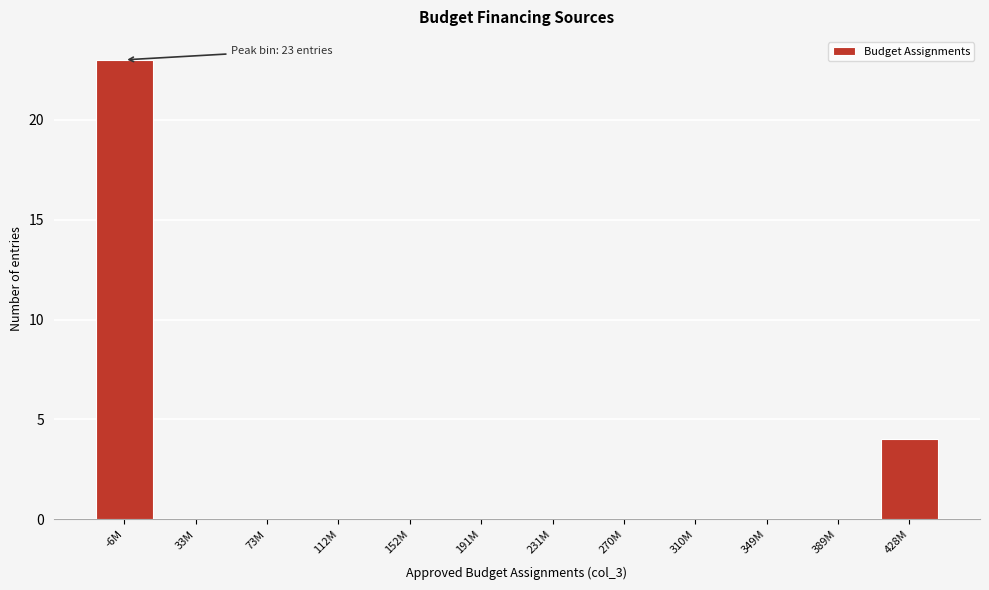

Reading right to left, extract all data points from this chart.

428M=4	389M=0	349M=0	310M=0	270M=0	231M=0	191M=0	152M=0	112M=0	73M=0	33M=0	-6M=23